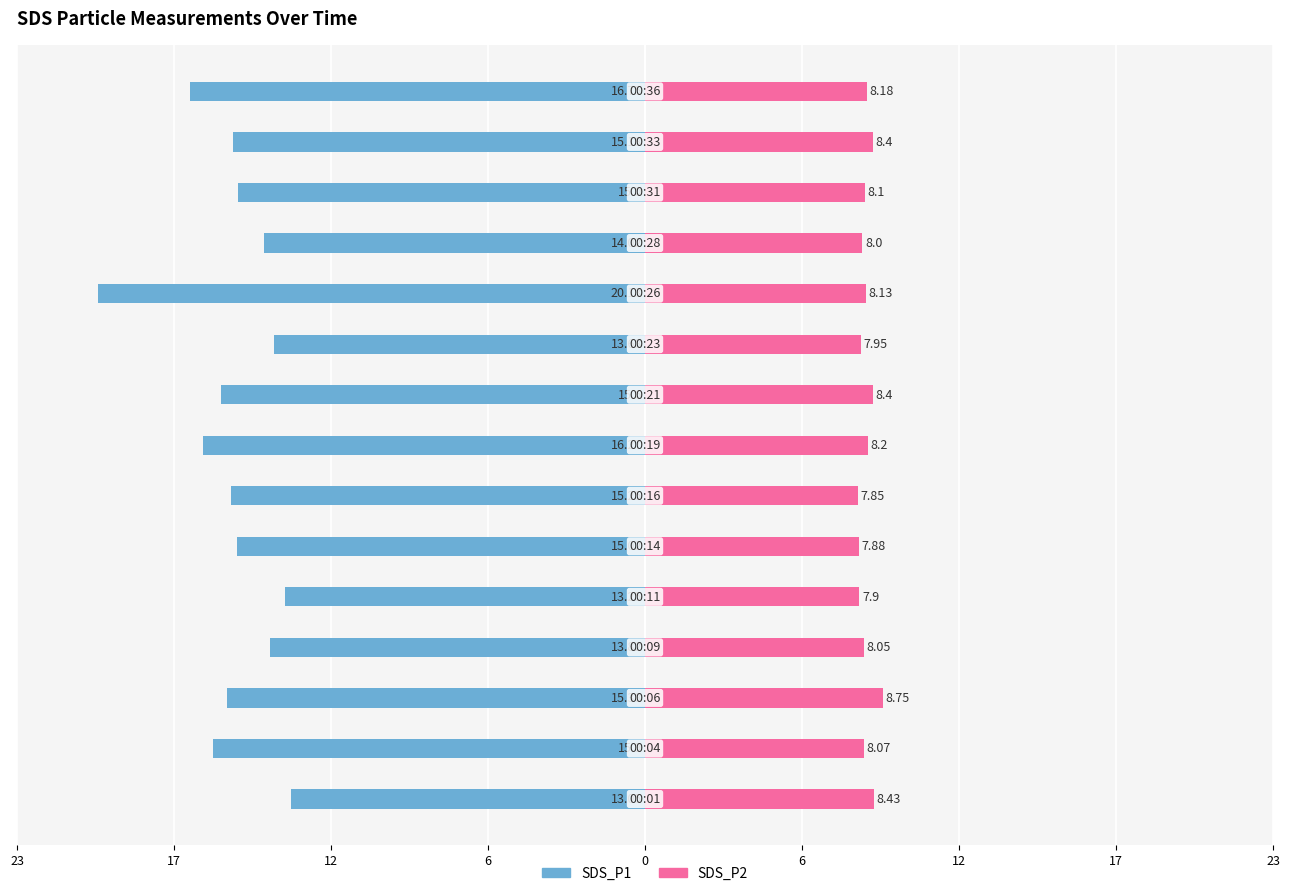

Which series has the largest range (max minus min)?

SDS_P1